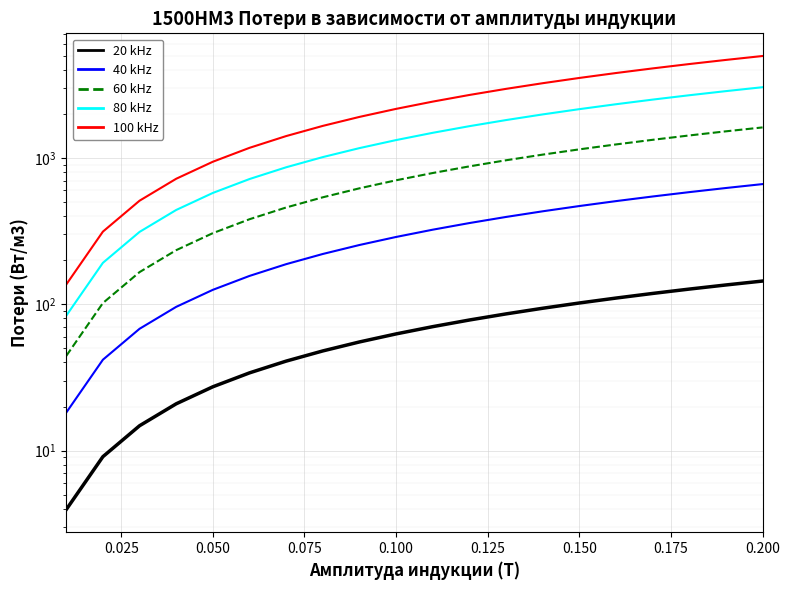

True or false: 40 kHz has more than 1 interior local peaks.

False